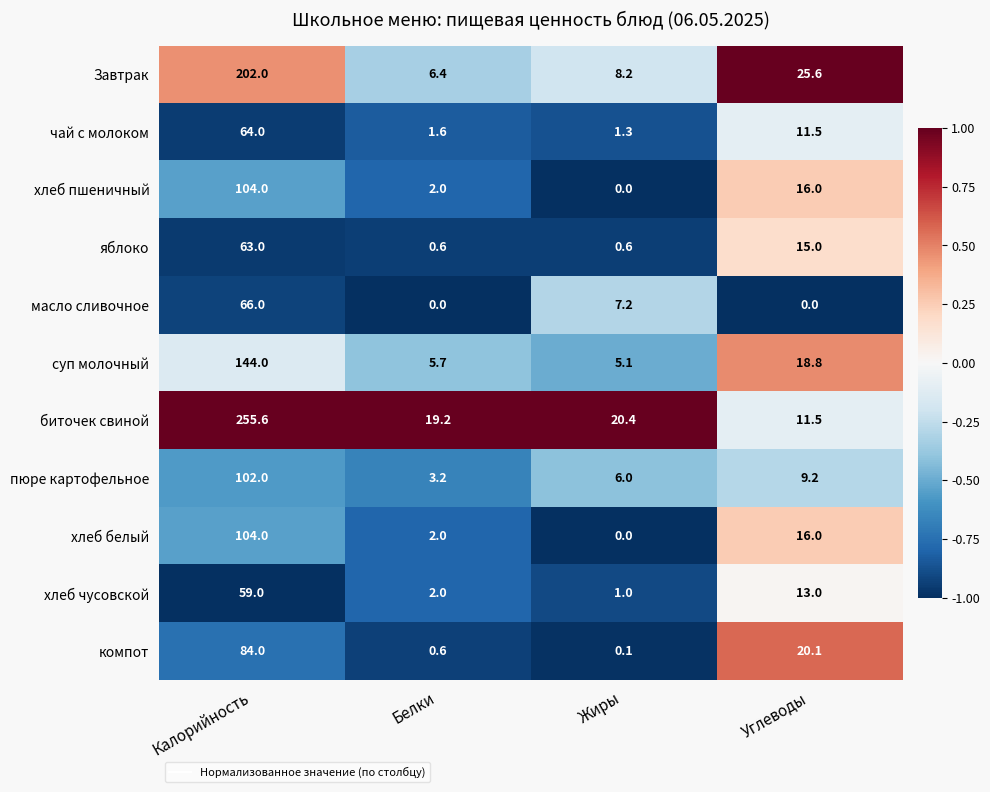

At how many categories does at least one series exceed 0?

4